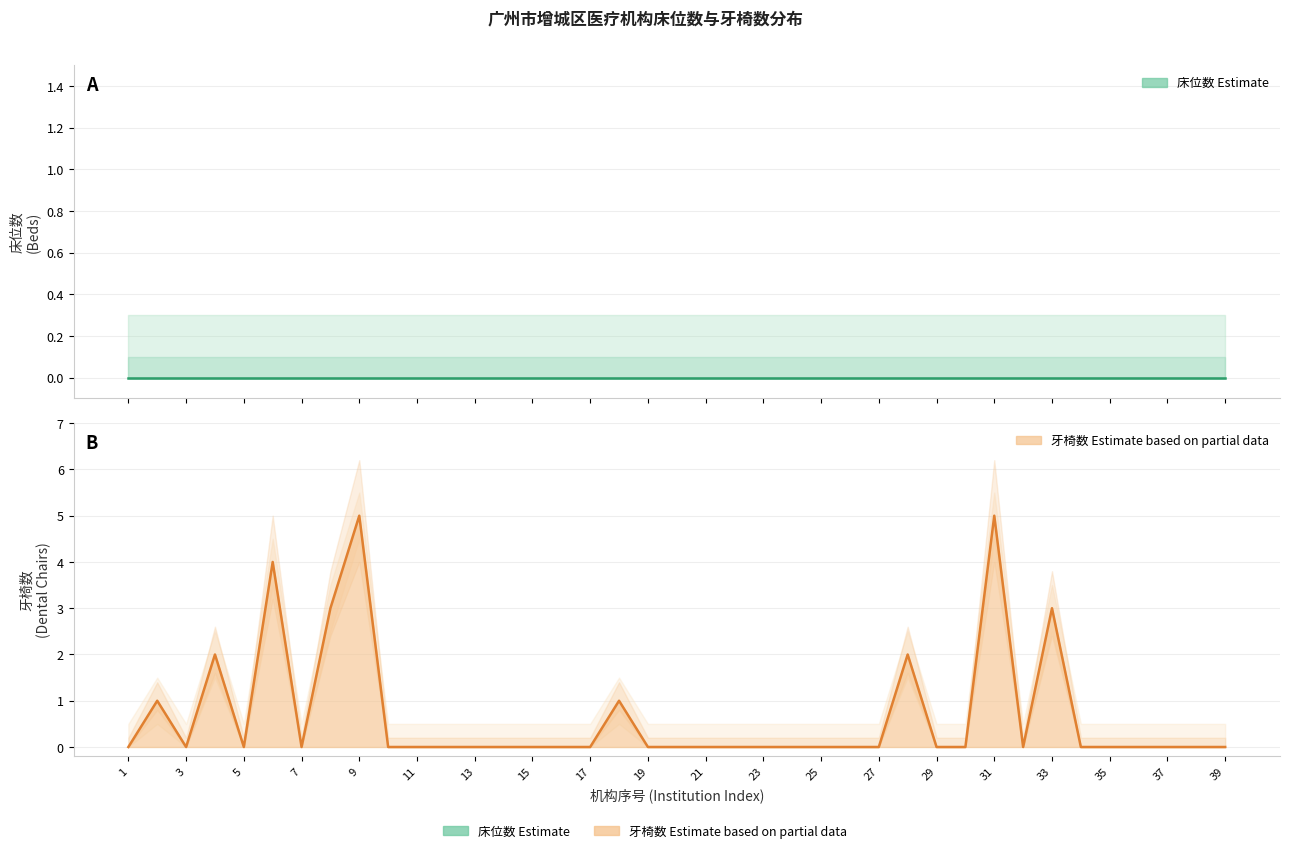

Between 11 and 31, which is larger?

31